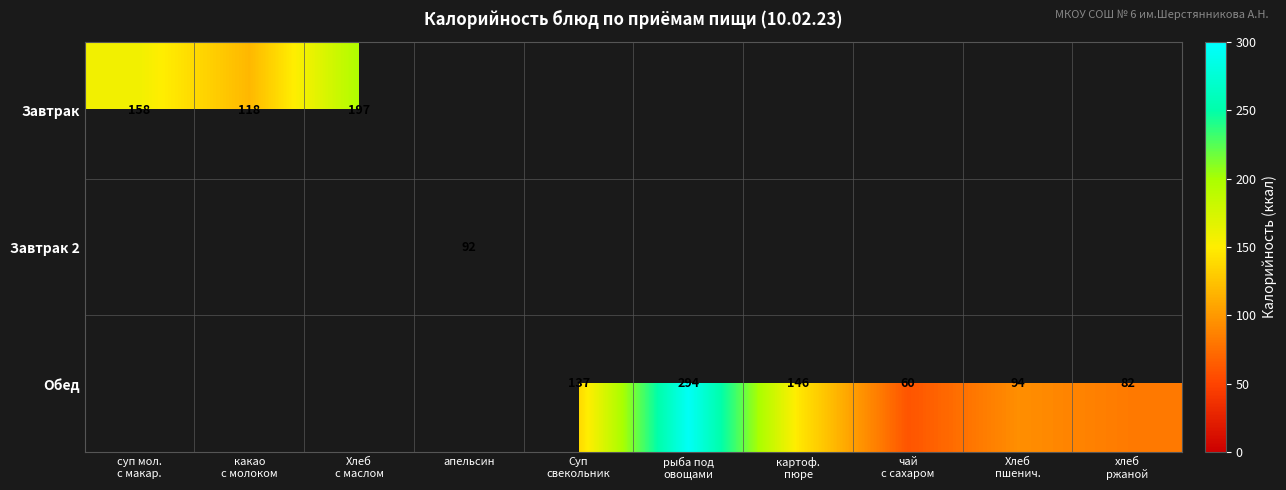

Which category has the lowest value across all series?

чай
с сахаром